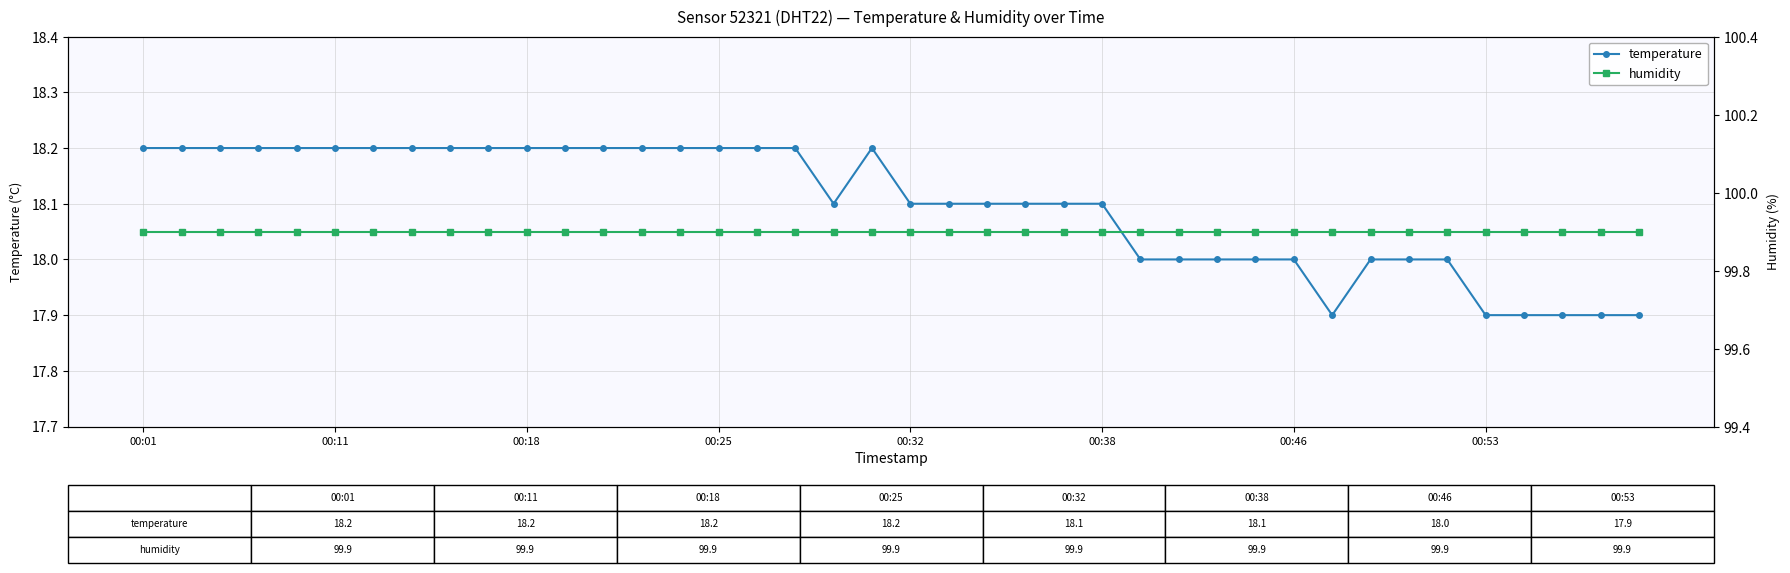

Count the temperature values in the range 18 to 19.

34